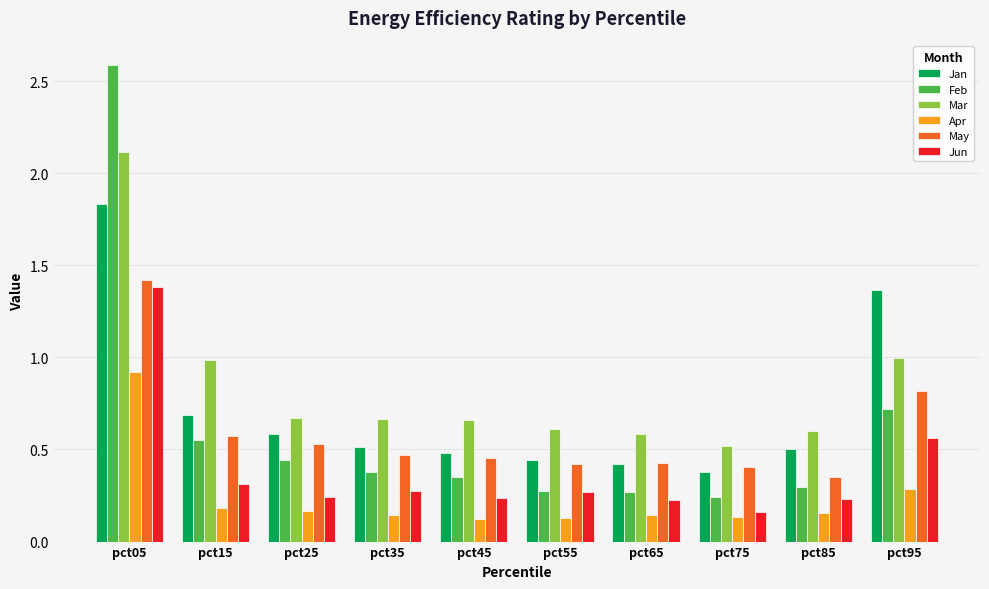

Which series has the widest spread of values?

Feb